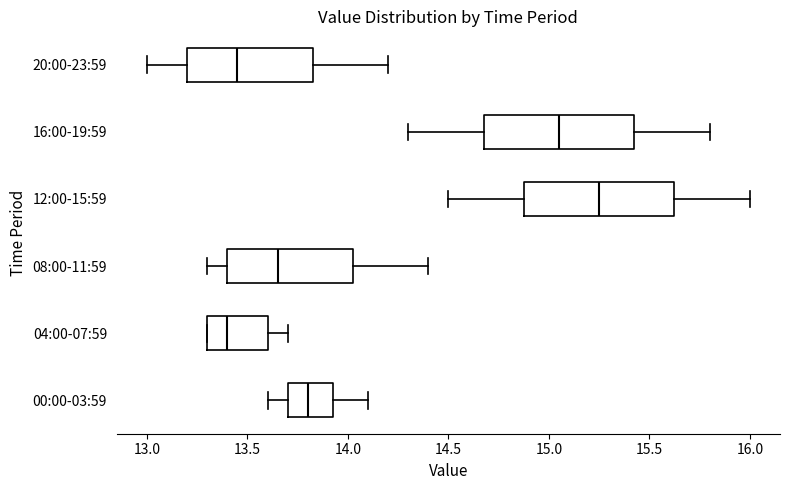

Reading bottom to top, transcribe this box plot: for each box, give where its median line is, the range the box spans, and where its two whiskers end, as read against the x-axis. The values are not printed on the chart, so give them approximately, as read against the axis.

00:00-03:59: median 13.80, box 13.70 to 13.95, whiskers 13.60 to 14.10
04:00-07:59: median 13.40, box 13.30 to 13.60, whiskers 13.30 to 13.70
08:00-11:59: median 13.65, box 13.40 to 14.05, whiskers 13.30 to 14.40
12:00-15:59: median 15.25, box 14.90 to 15.65, whiskers 14.50 to 16.00
16:00-19:59: median 15.05, box 14.70 to 15.45, whiskers 14.30 to 15.80
20:00-23:59: median 13.45, box 13.20 to 13.85, whiskers 13.00 to 14.20